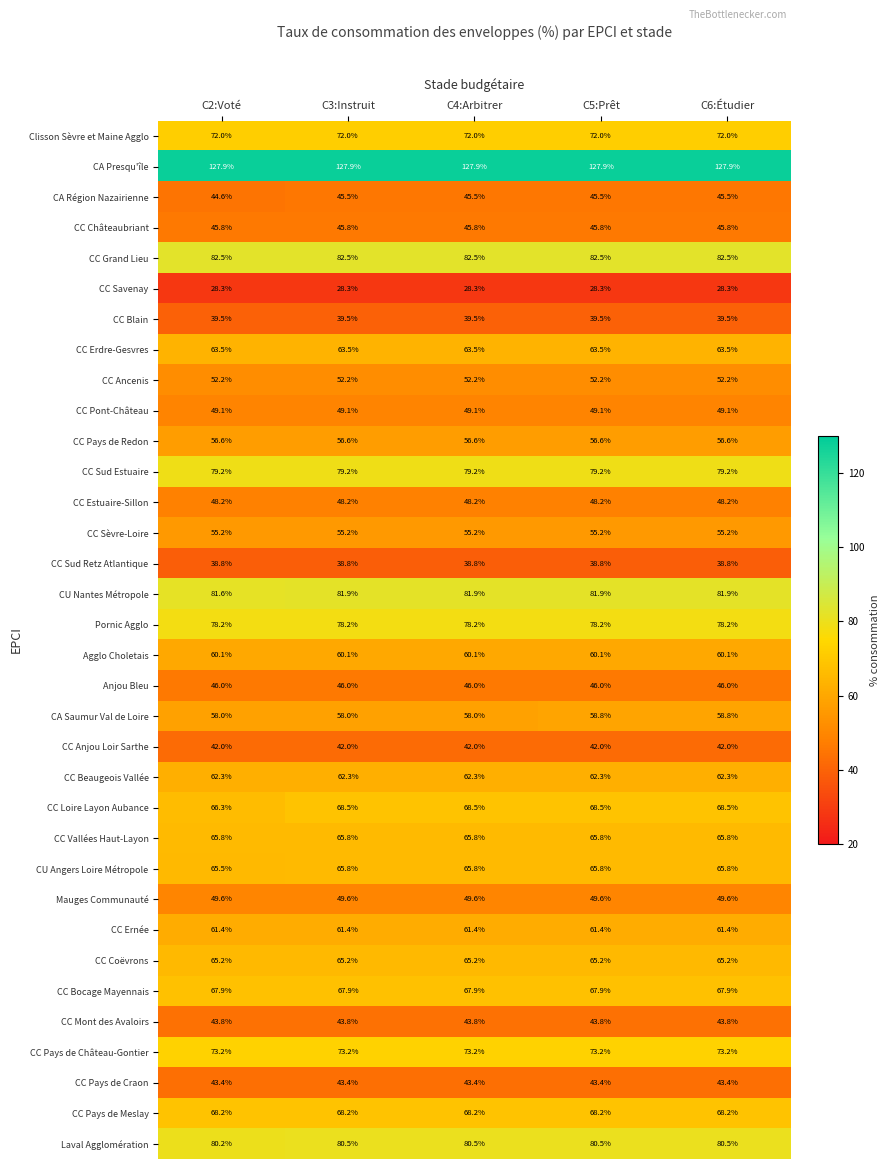

True or false: CC Anjou Loir Sarthe has a value of 42.0 at C6:Étudier.

True